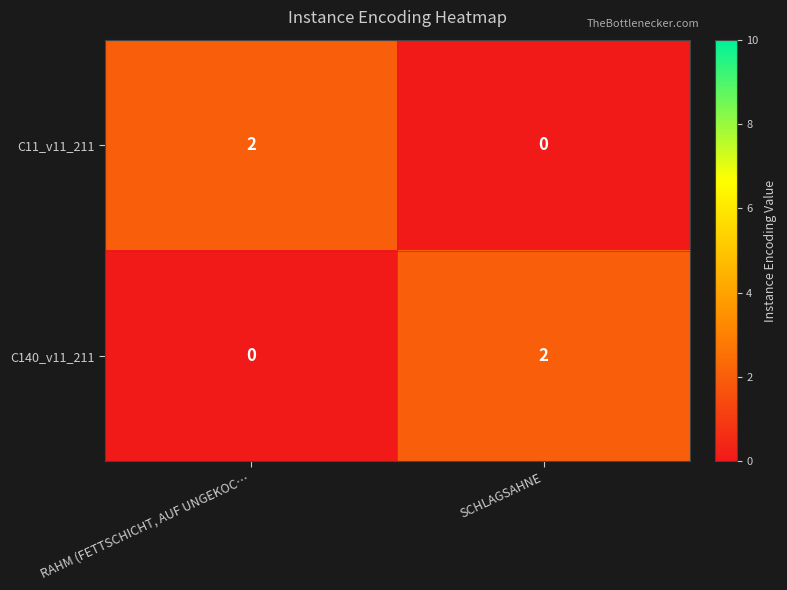

List the labels in order of C140_v11_211 value, largest first.

SCHLAGSAHNE, RAHM (FETTSCHICHT, AUF UNGEKOC…